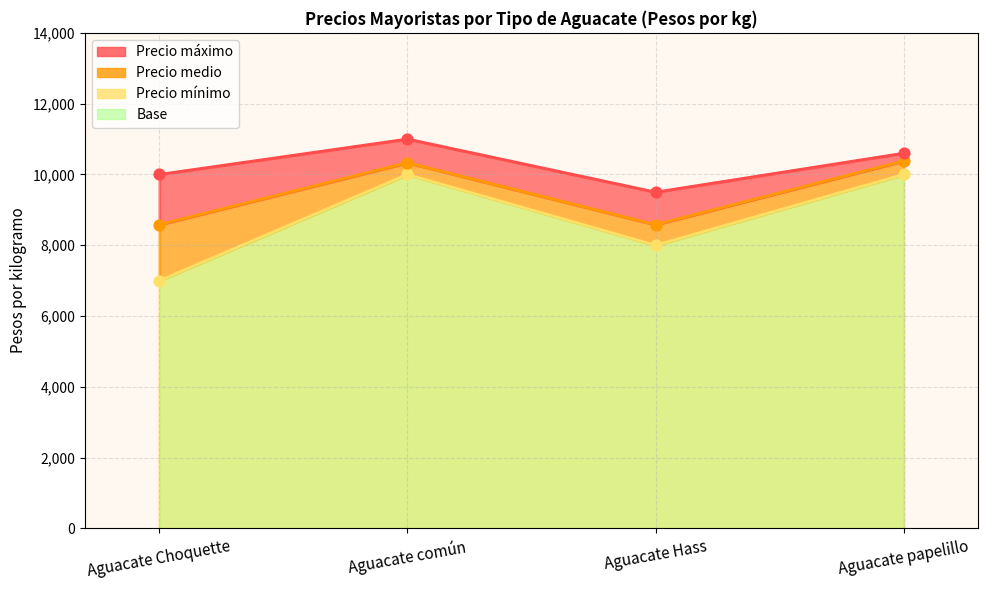

What is the total value across all series at Aguacate Choquette?

25583